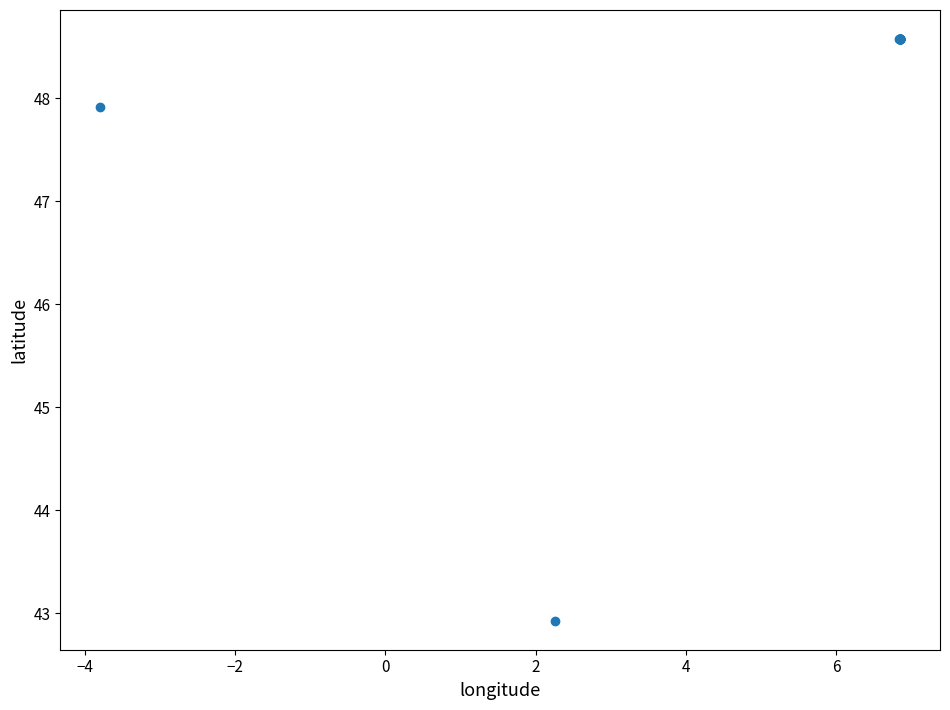

What Y value in the scatter plot is closest to 45?

42.9